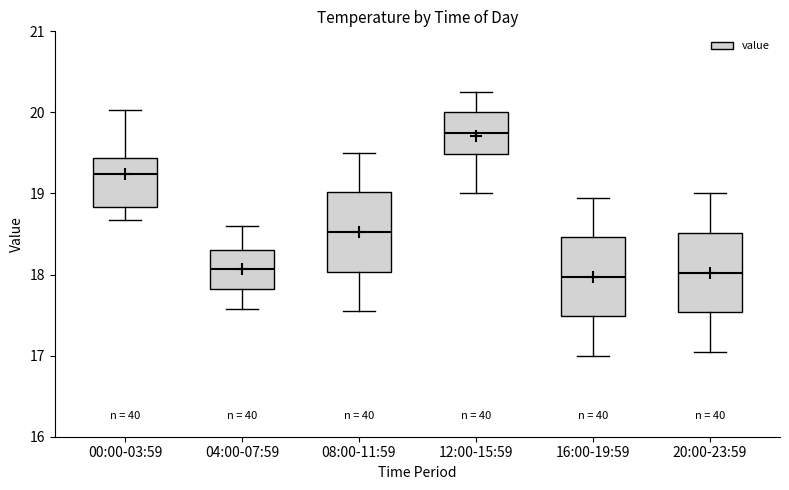

Reading left to right, read every box against the y-axis: the position of its median line, the range the box covers, and the ends of its whiskers. The values are not printed on the chart, so give them approximately, as read against the axis.

00:00-03:59: median 19.2, box 18.8 to 19.4, whiskers 18.7 to 20.0
04:00-07:59: median 18.1, box 17.8 to 18.3, whiskers 17.6 to 18.6
08:00-11:59: median 18.5, box 18.0 to 19.0, whiskers 17.6 to 19.5
12:00-15:59: median 19.8, box 19.5 to 20.0, whiskers 19.0 to 20.3
16:00-19:59: median 18.0, box 17.5 to 18.5, whiskers 17.0 to 19.0
20:00-23:59: median 18.0, box 17.5 to 18.5, whiskers 17.1 to 19.0